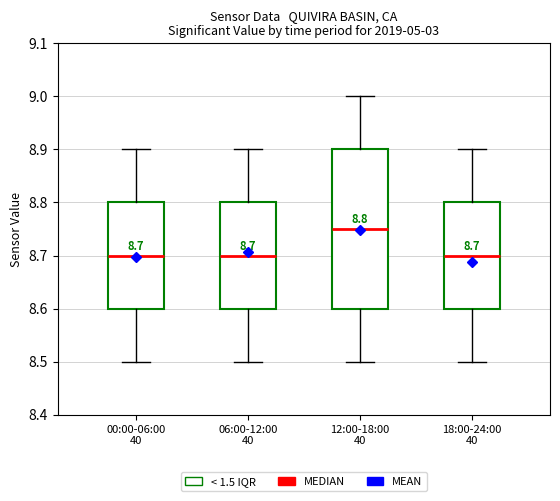

Which box is the tallest, from its lower edge to its upper edge?

12:00-18:00 40